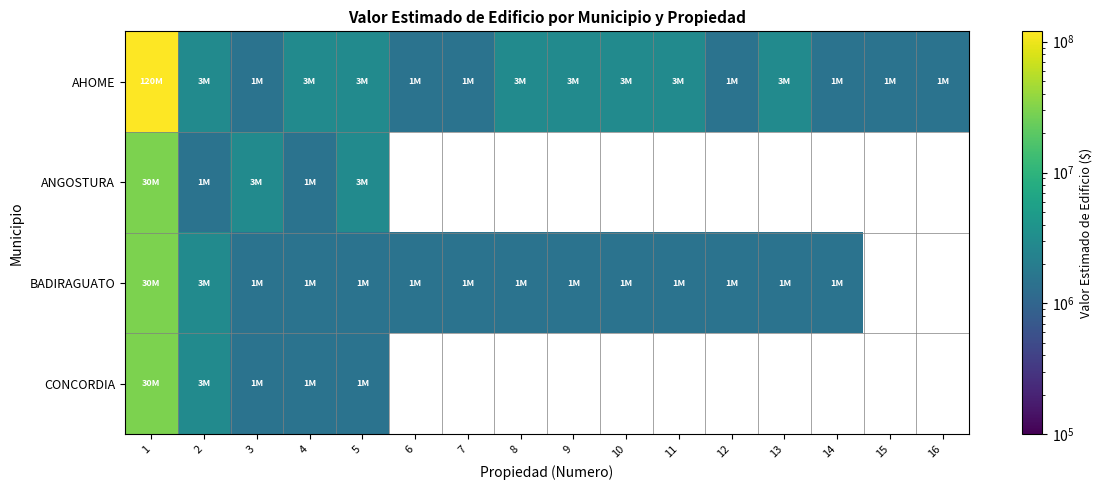

Which category has the lowest value in the AHOME series?

3